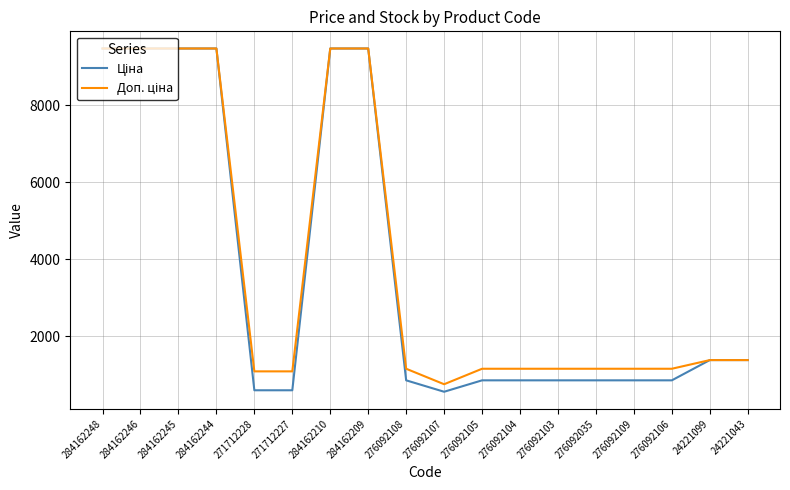

What is the total value across all series at 276092104?

1998.2